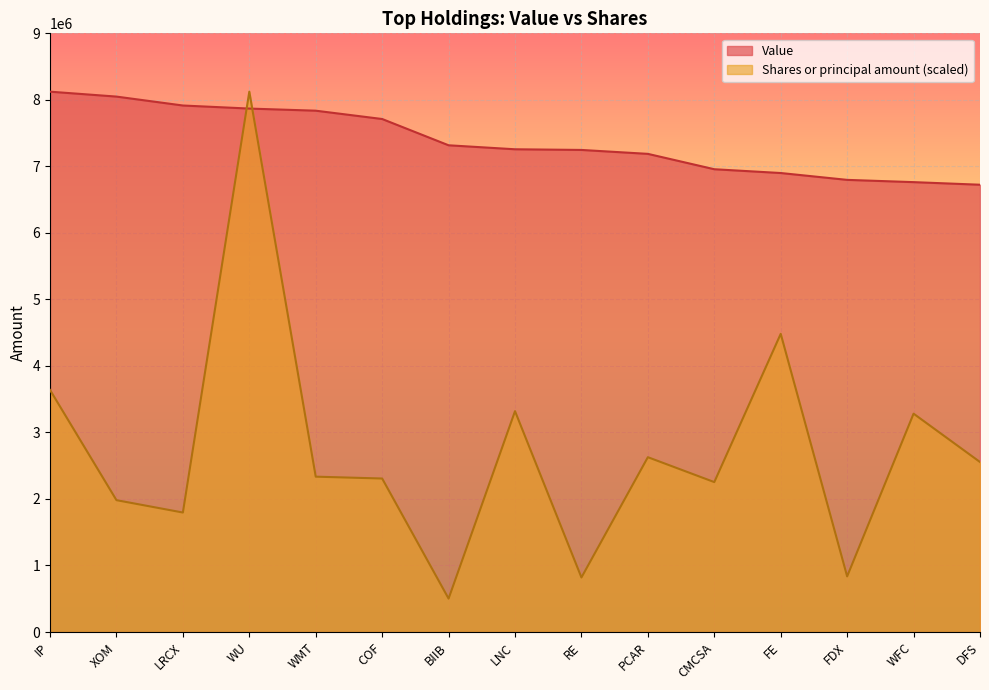

The Value series shows 6763000.0 at WFC. True or false?

True